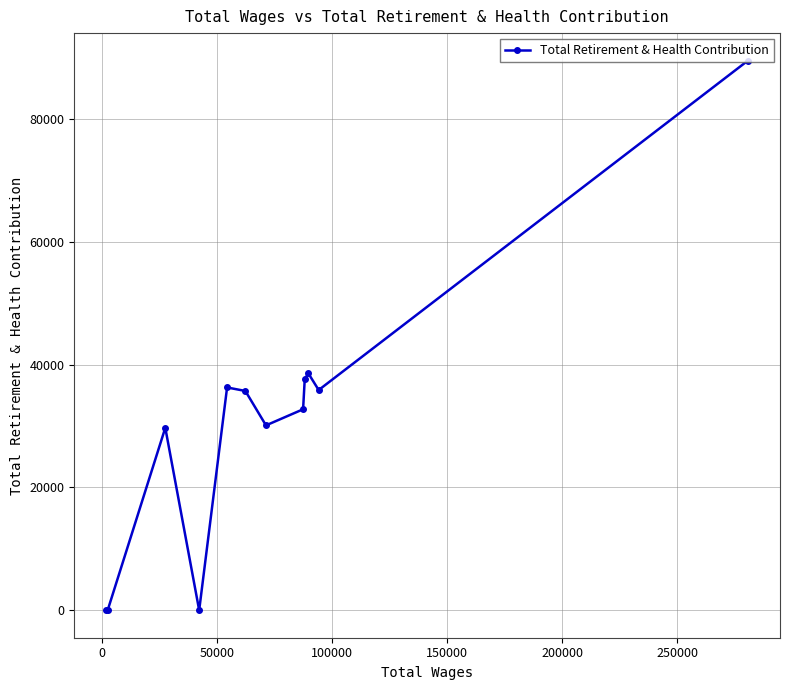

What is the maximum value shown in the chart?

89562